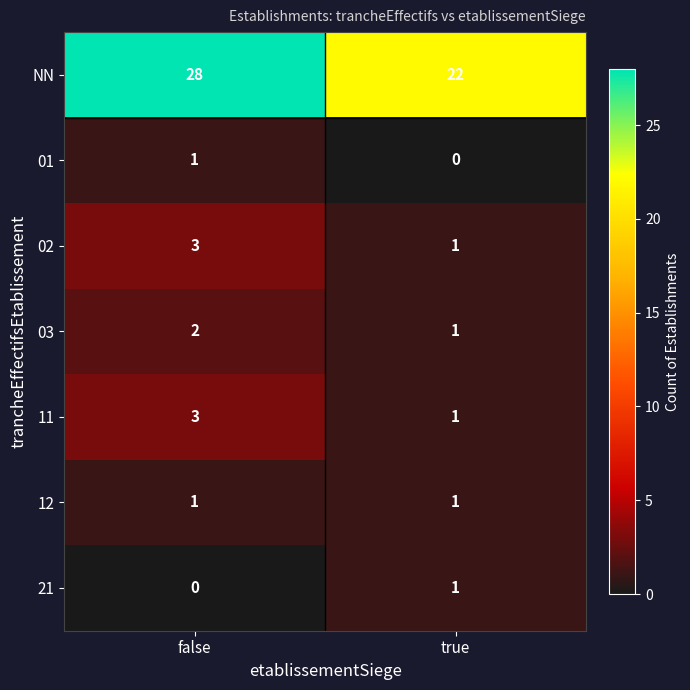

Which category has the highest value in the 02 series?

false